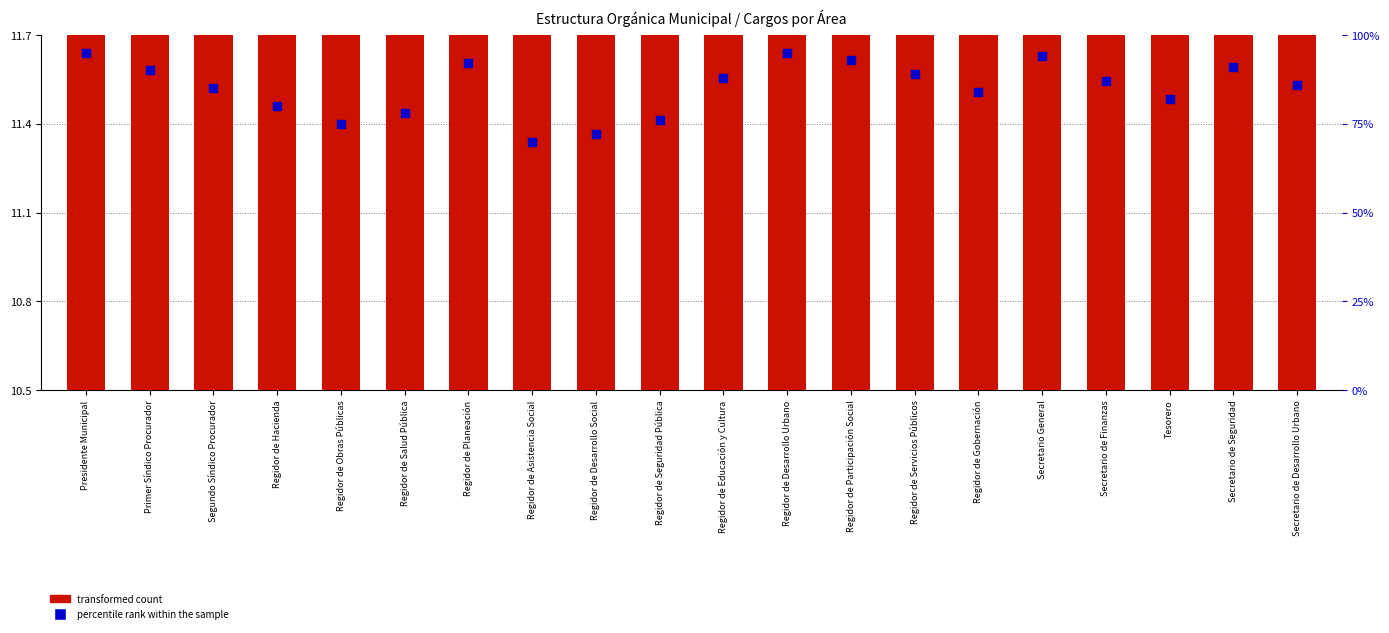

Which series has the largest total across all categories?

percentile rank within the sample